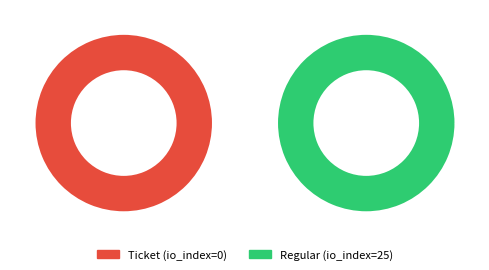

The Ticket (index 0) slice represents 1% of the pie. True or false?

False